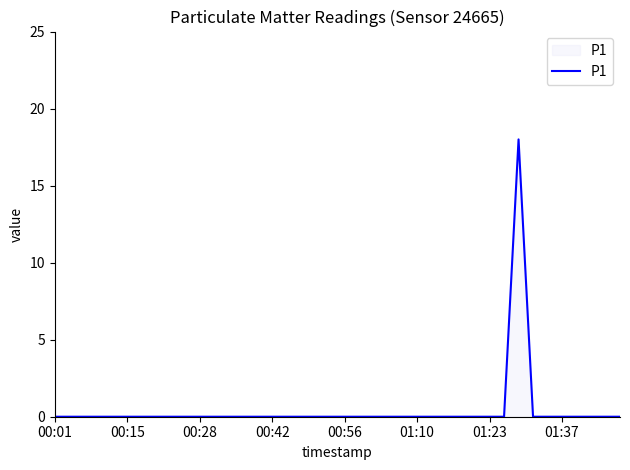

What is the greatest value displayed?

18